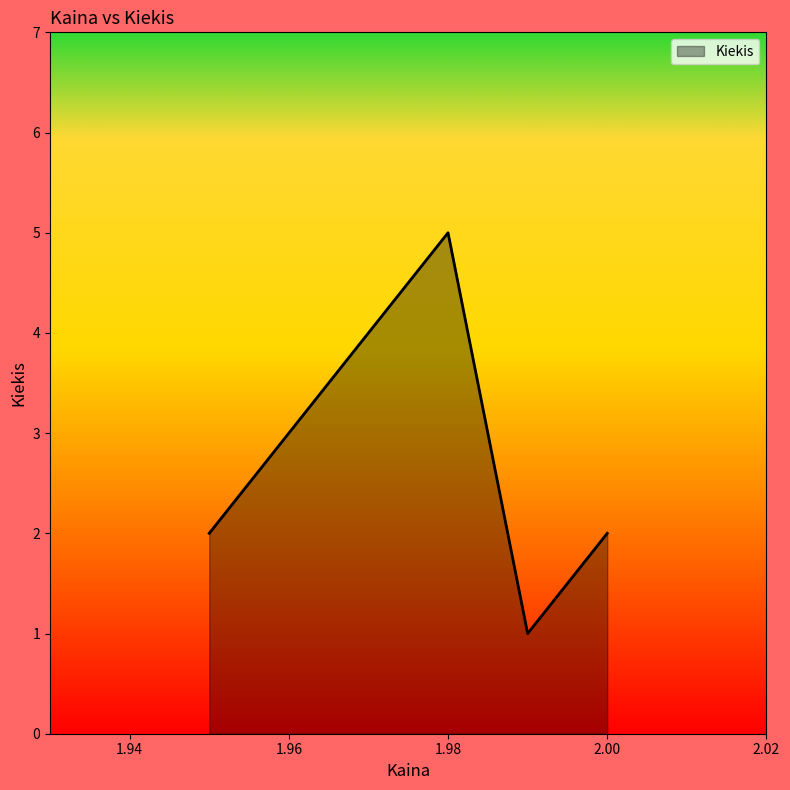

How many values are between 2 and 5?

3